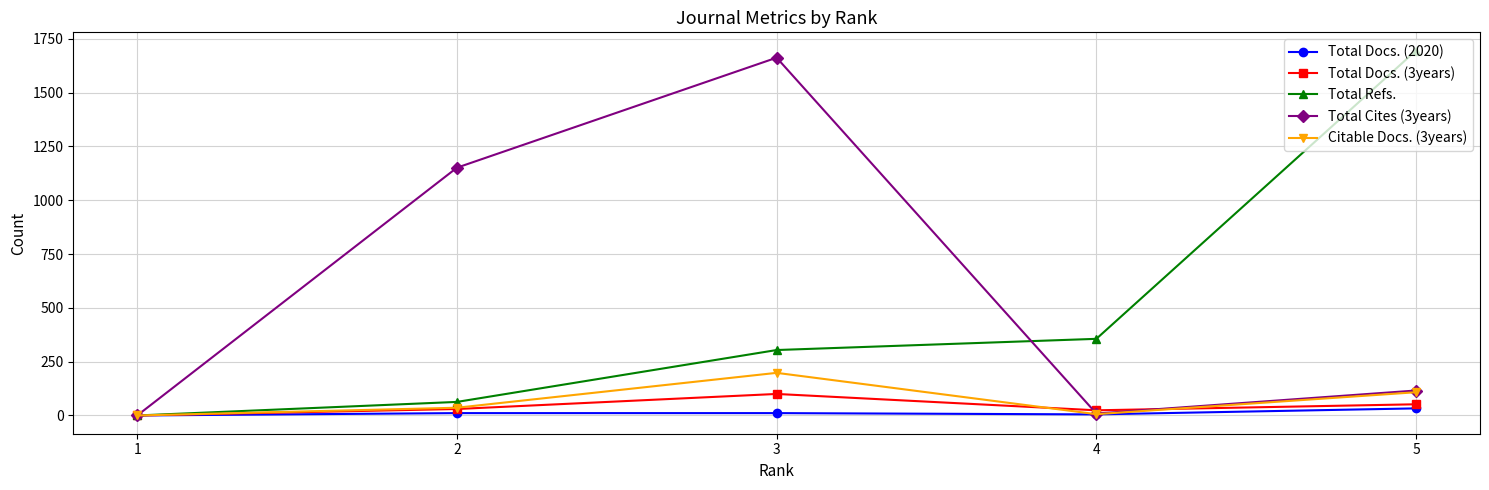

Between 1 and 4, which series saw the biggest shift?

Total Refs.